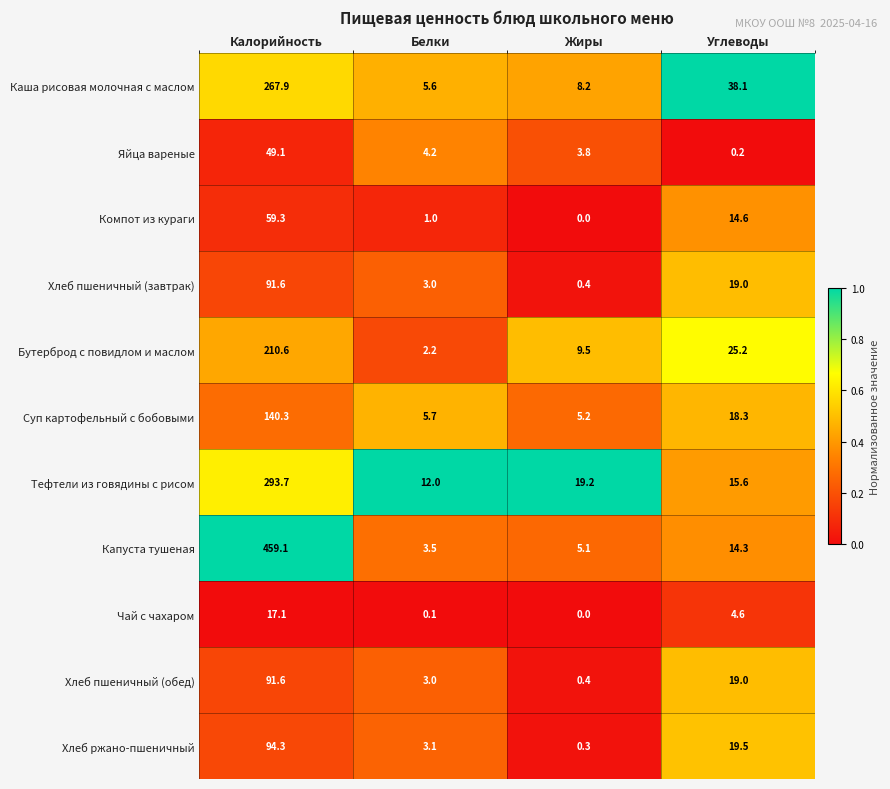

At which category is the sum across all series the highest?

Калорийность